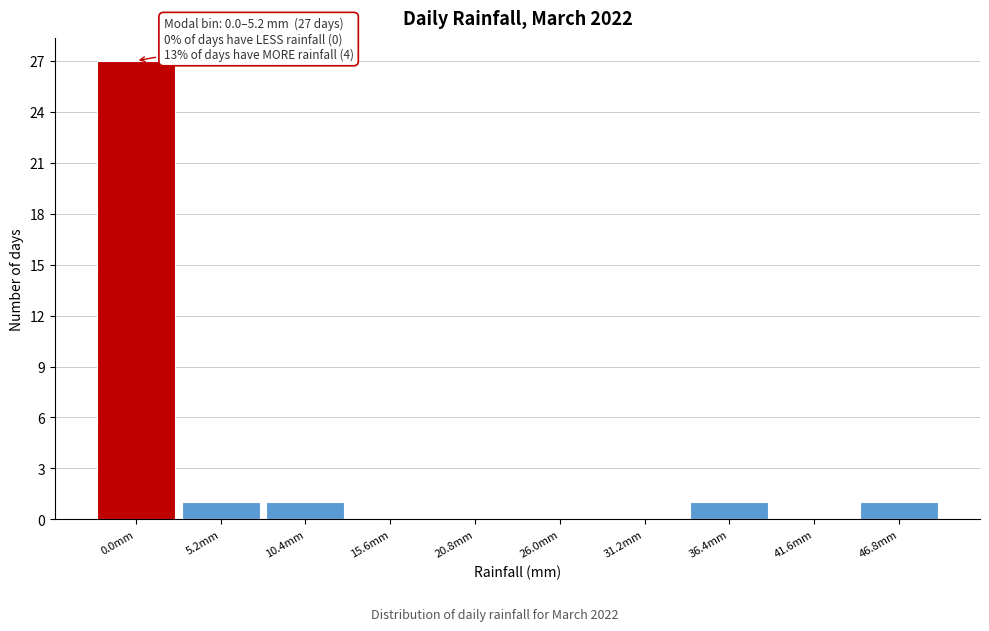

Reading right to left, list all the values displayed in this chart.

46.8mm=1	41.6mm=0	36.4mm=1	31.2mm=0	26.0mm=0	20.8mm=0	15.6mm=0	10.4mm=1	5.2mm=1	0.0mm=27